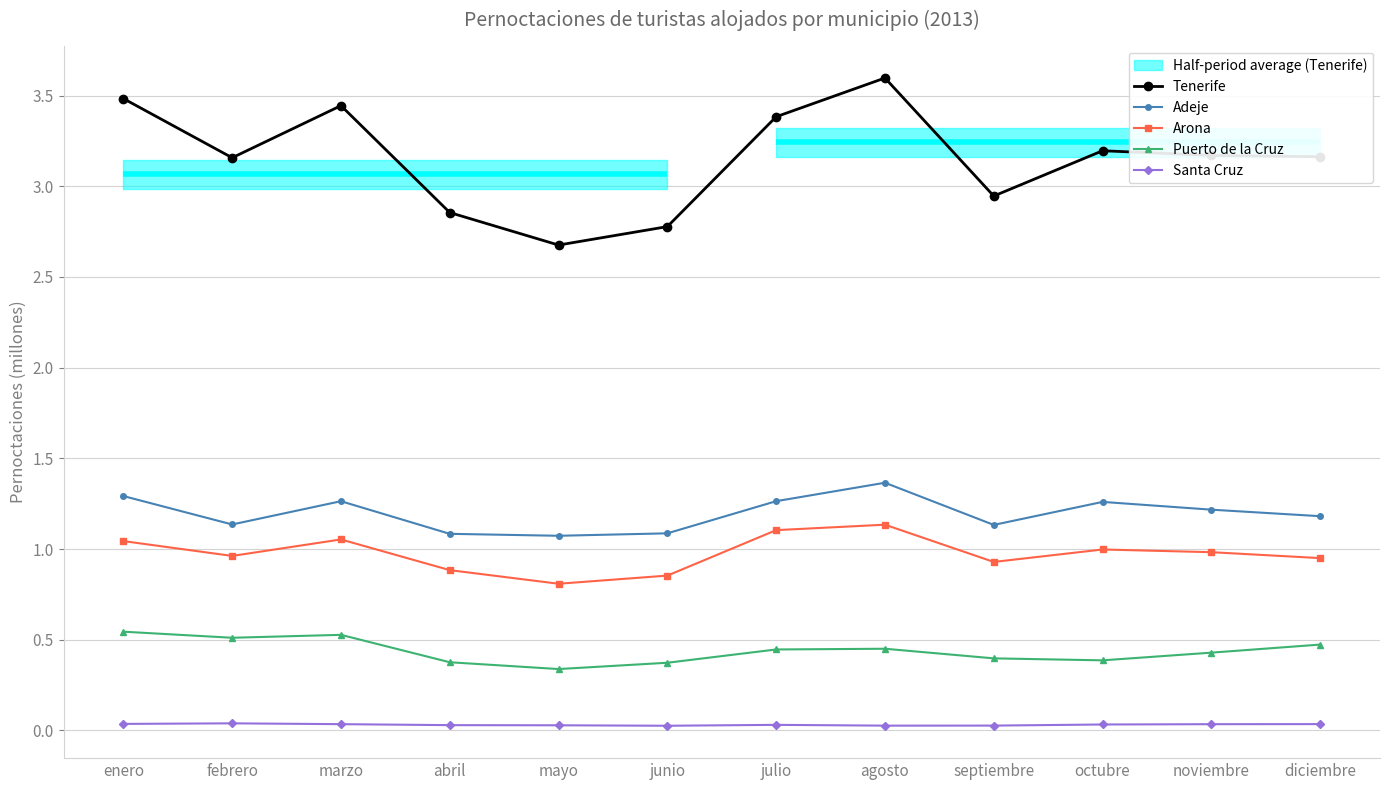

What is the sum of the Arona values at diciembre and octubre?

1.9